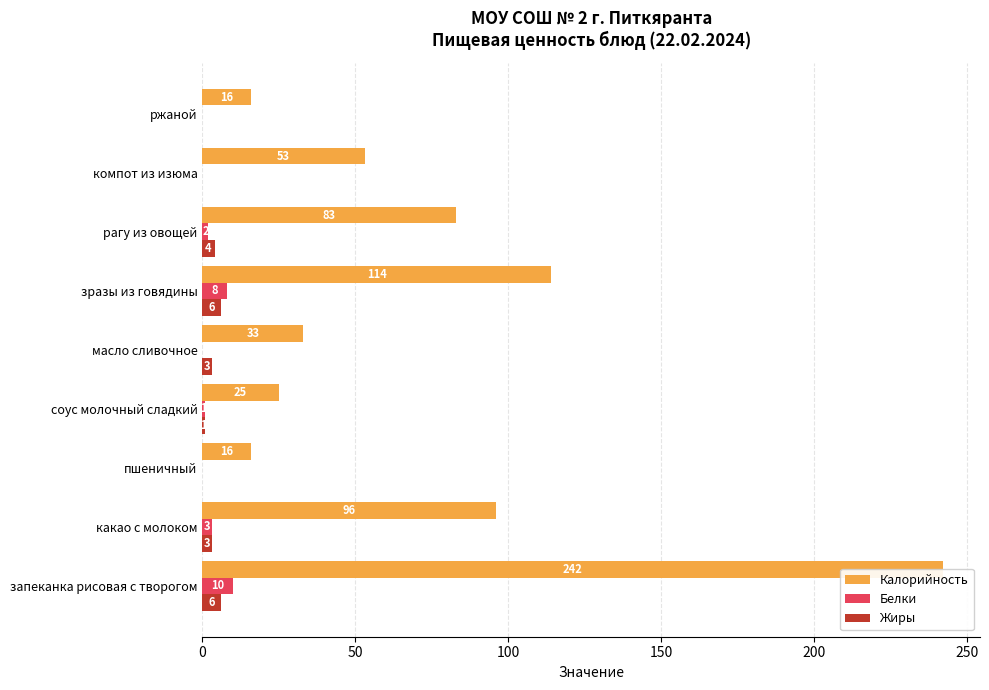

Rank the series at 50 from highest to lowest value.

Калорийность, Белки, Жиры